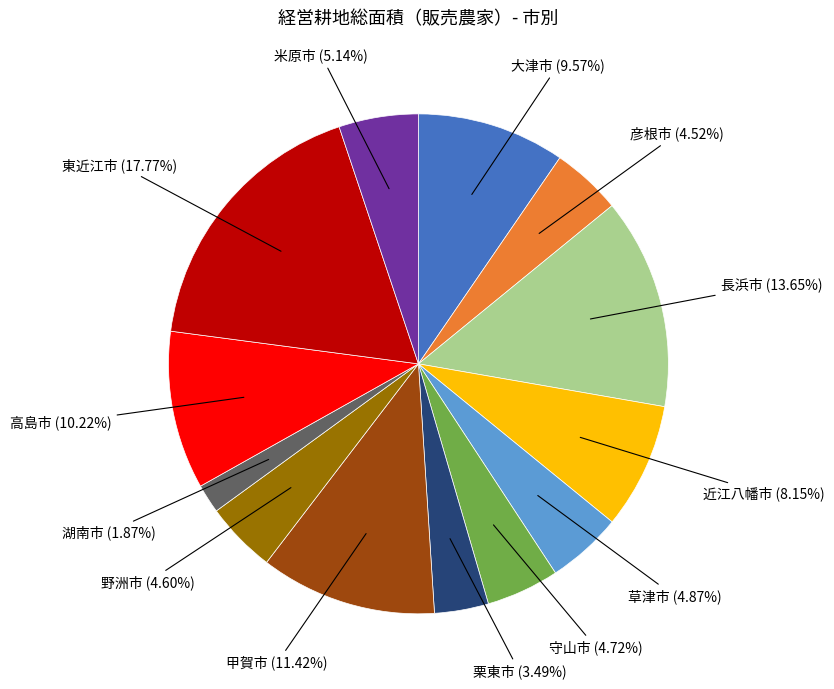

Is there a majority slice in this chart?

No